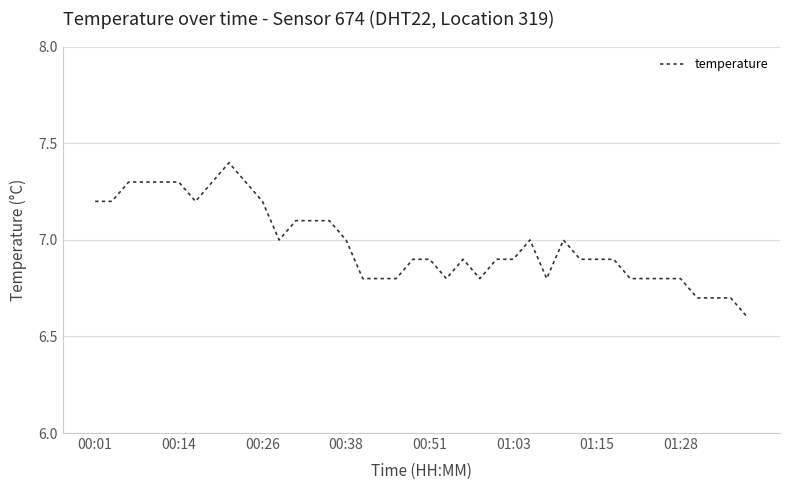

What is the greatest value displayed?

7.4